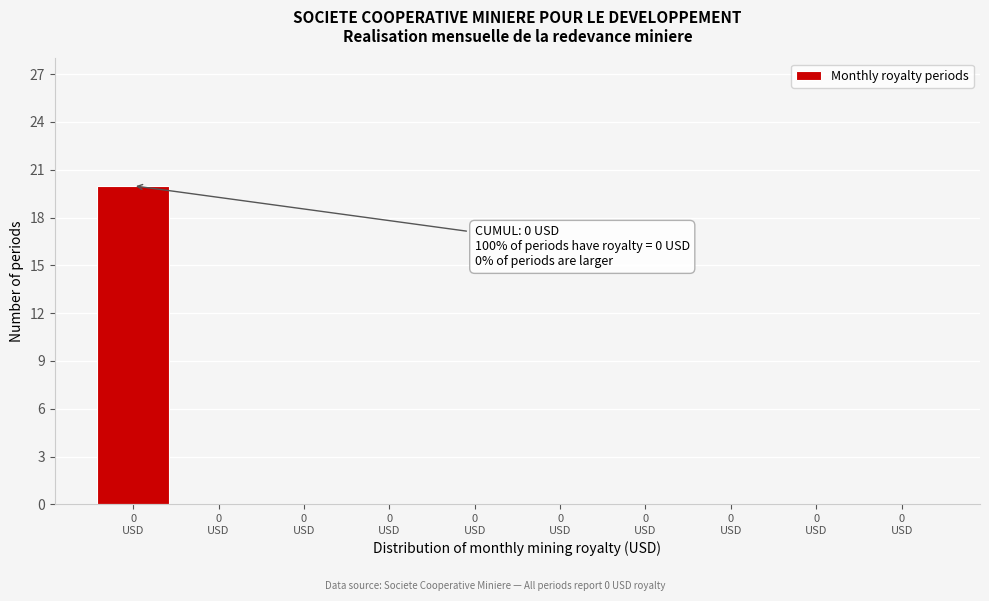

How many data points does each series have?

10